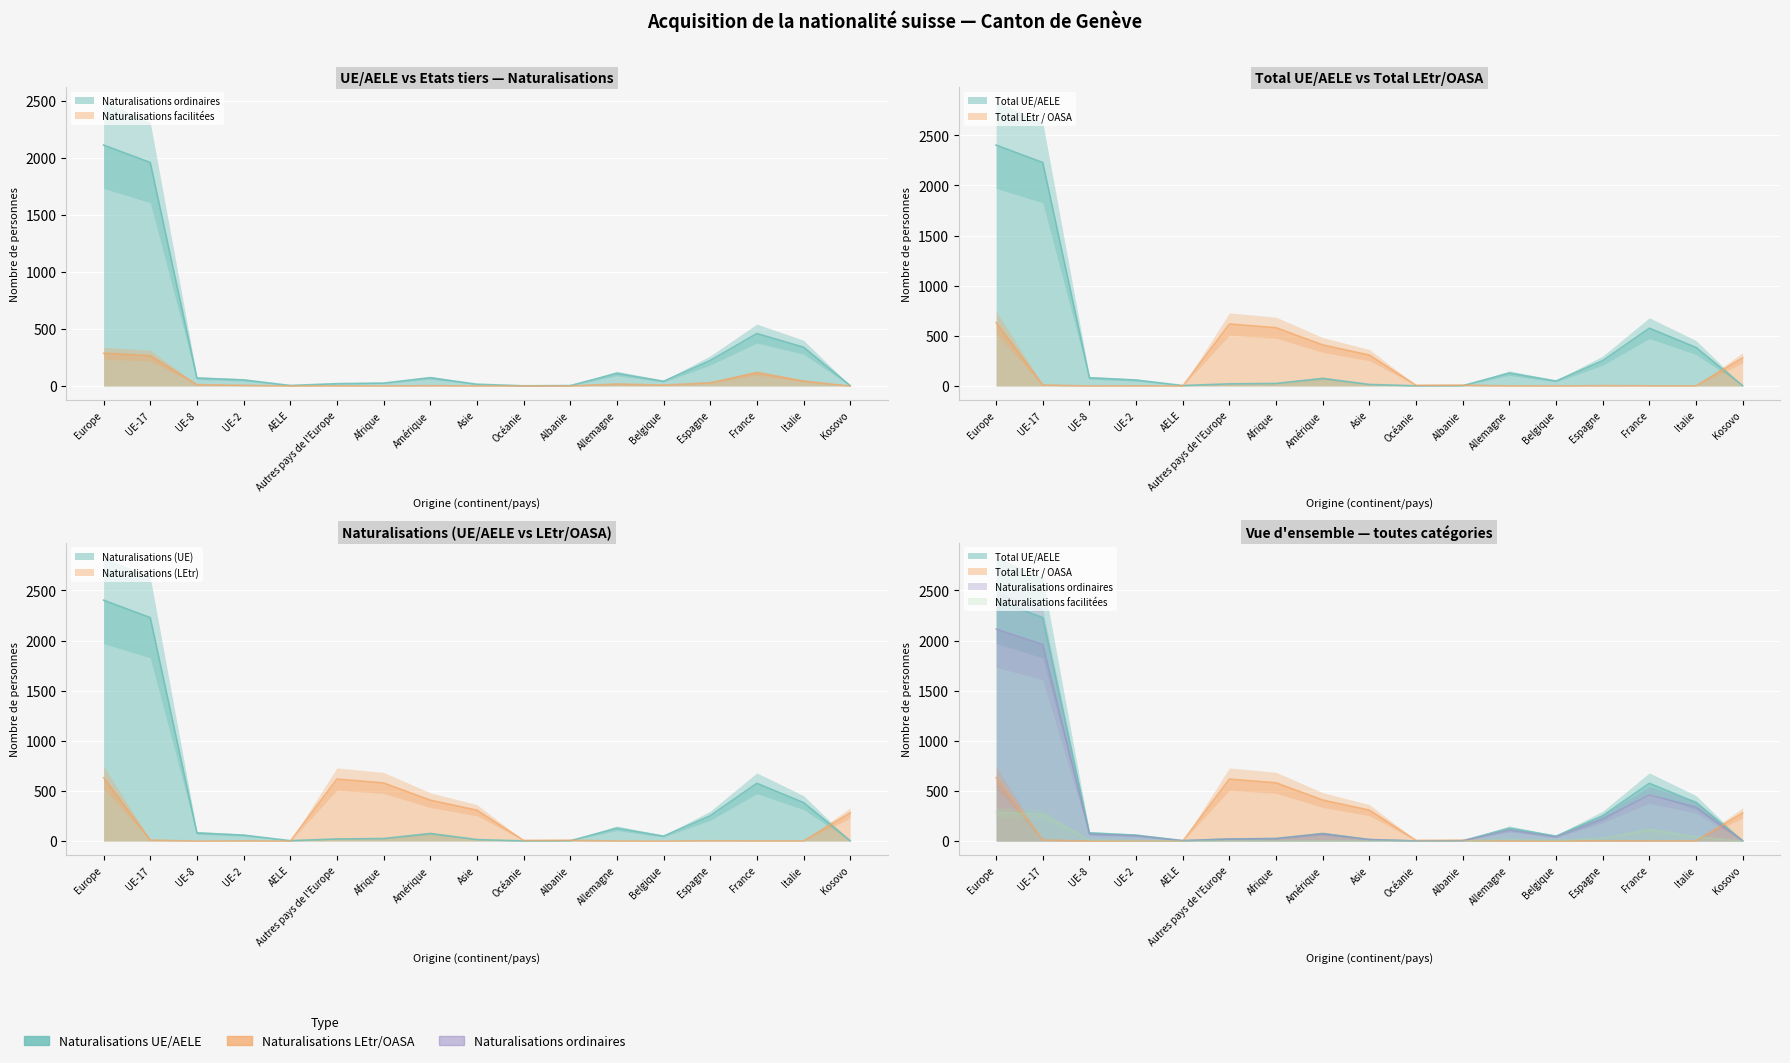

Which series has the largest range (max minus min)?

Total UE/AELE